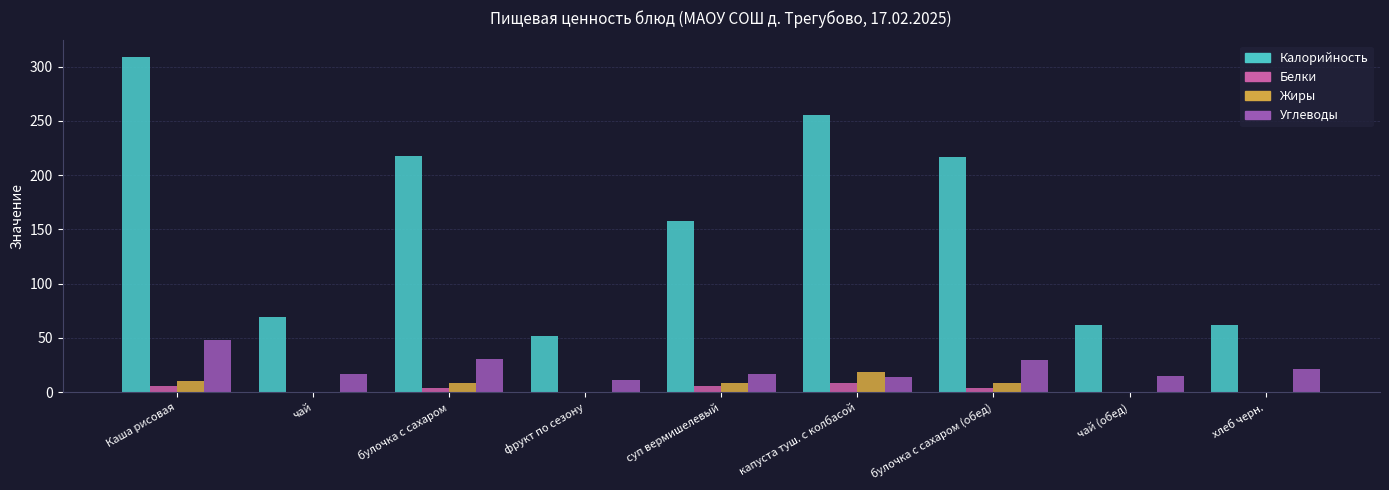

Does the chart contain stacked bars?

No